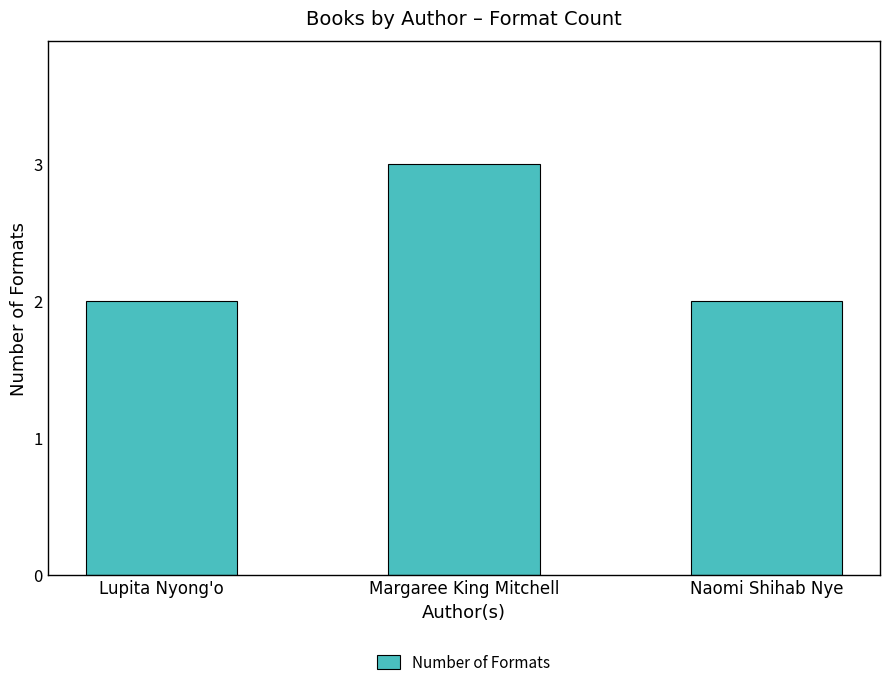

What is the sum of all values?

7